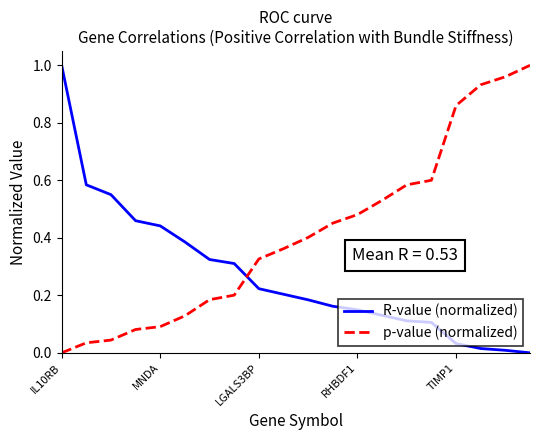

At how many categories does at least one series exceed 0?

20